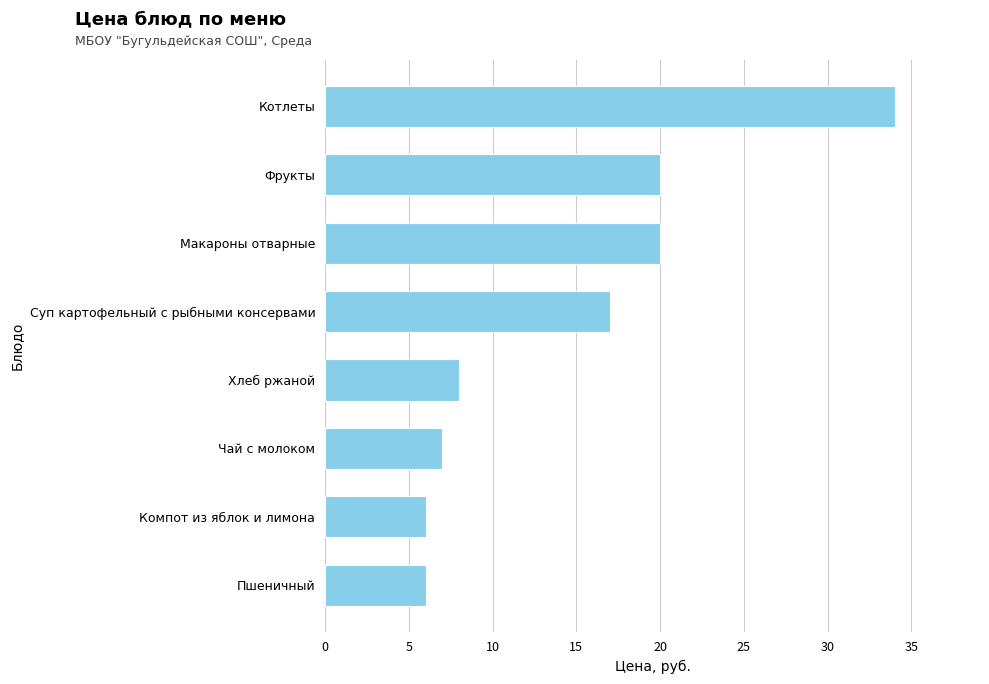

What is the approximate value at Пшеничный?

6